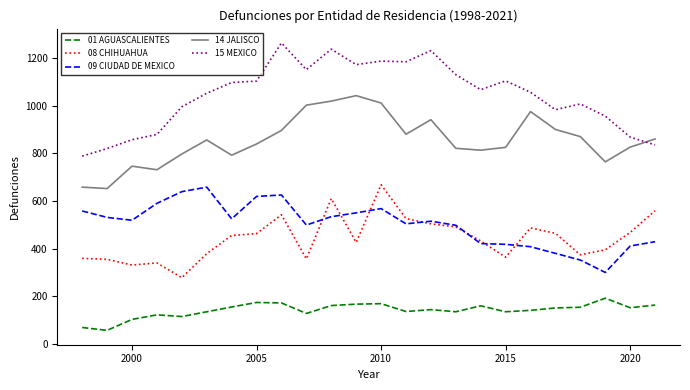

How many values in the 14 JALISCO series are below 856?

12